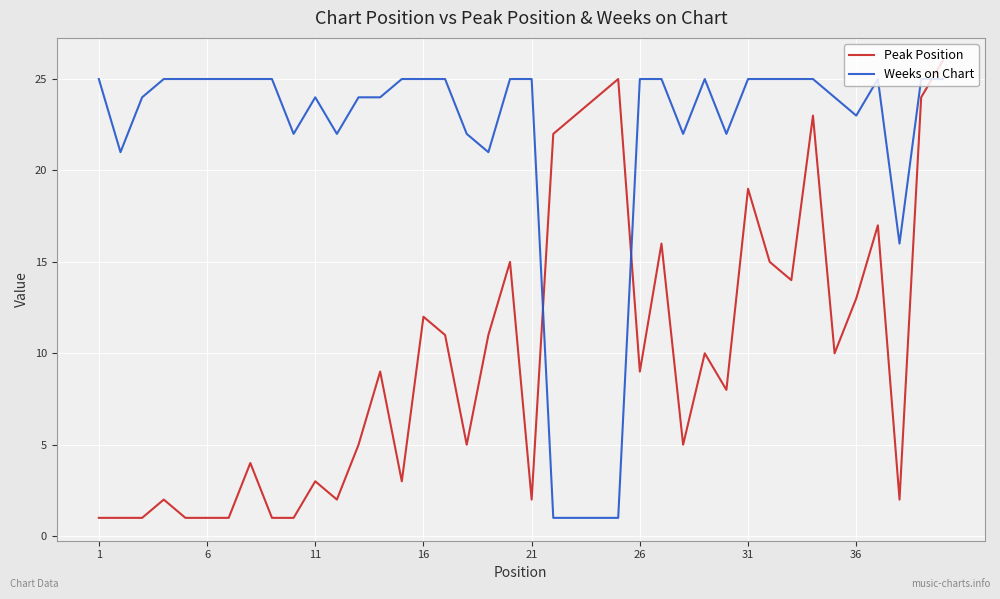

What is the highest value of the Weeks on Chart series?

25